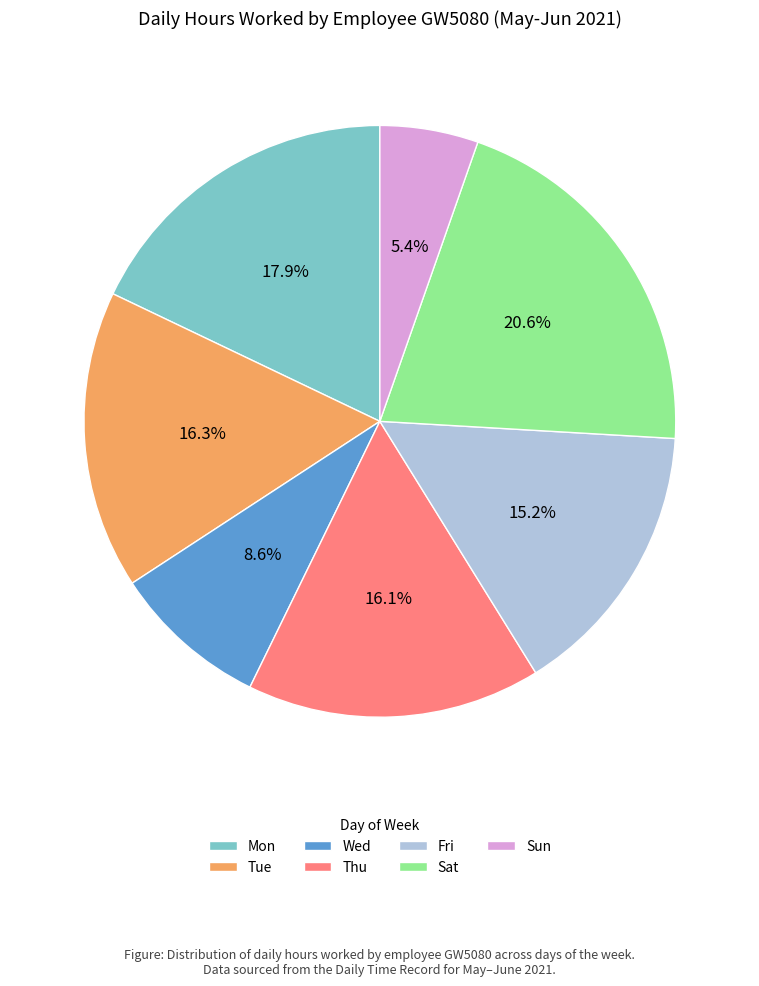

Combined, what portion of the pie is Tue and Mon?

34.2%